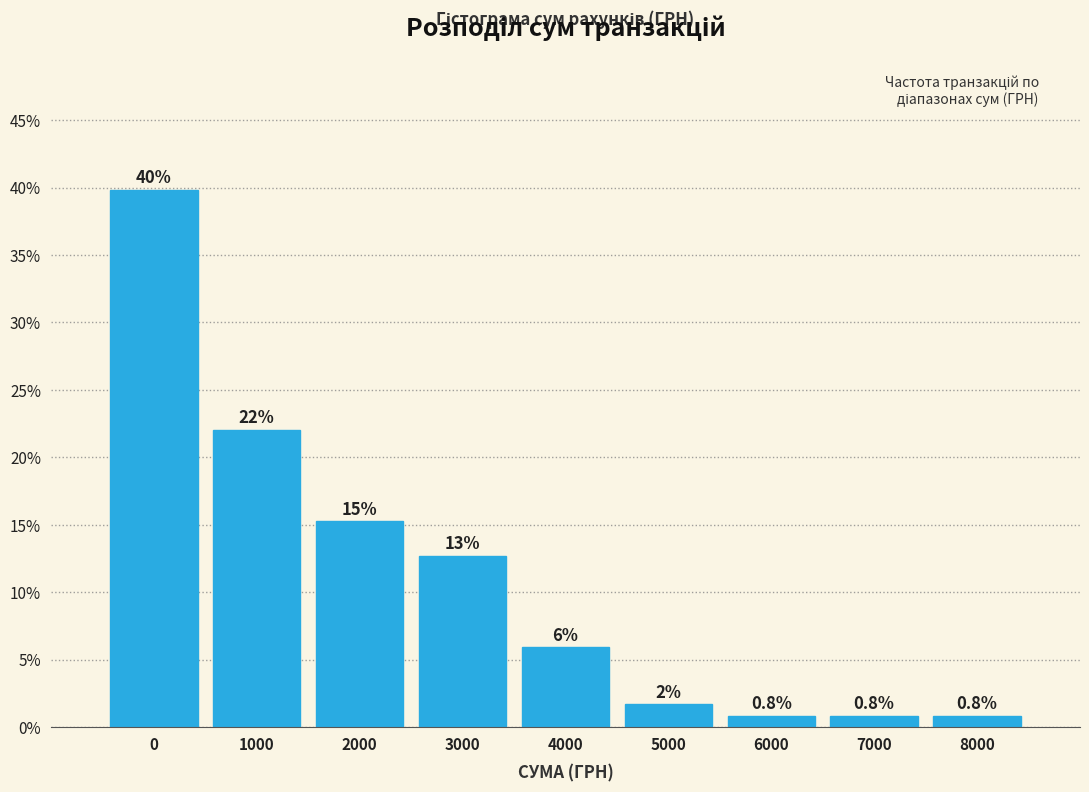

Are the bars horizontal?

No